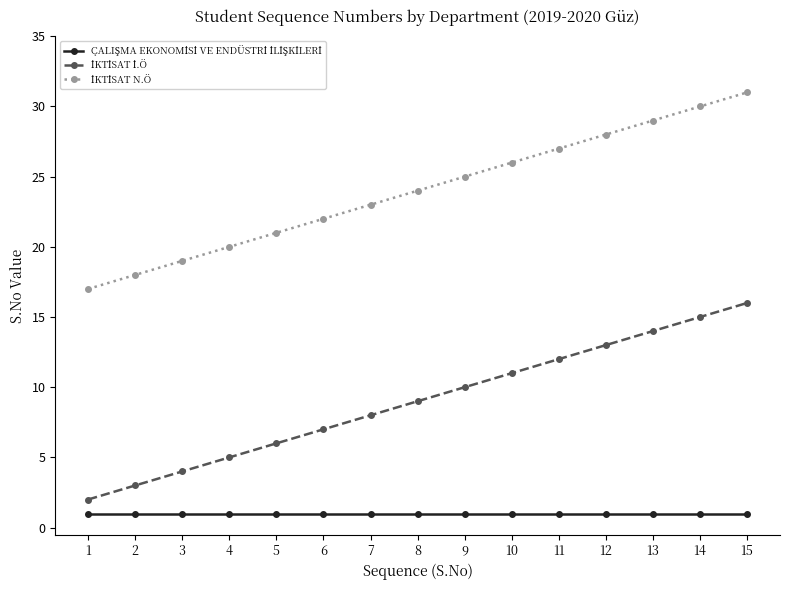

True or false: ÇALIŞMA EKONOMİSİ VE ENDÜSTRİ İLİŞKİLERİ and İKTİSAT N.Ö cross at least once.

False